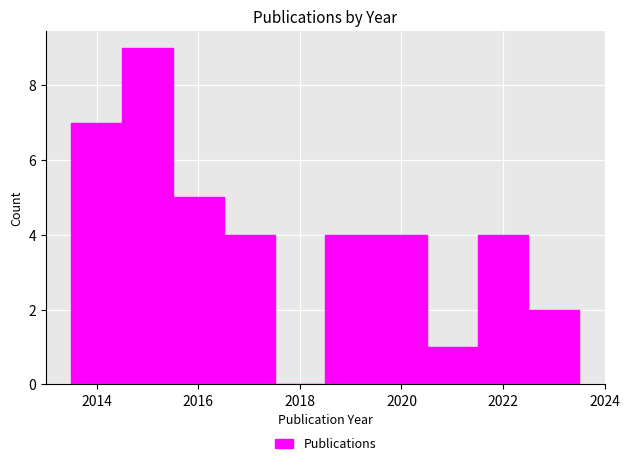

What is the height of the bar covering 2015.5 to 2016.5 on the x-axis? Neither the bar edges nor the heights are printed on the chart, so give them approximately, as read against the axes.

5